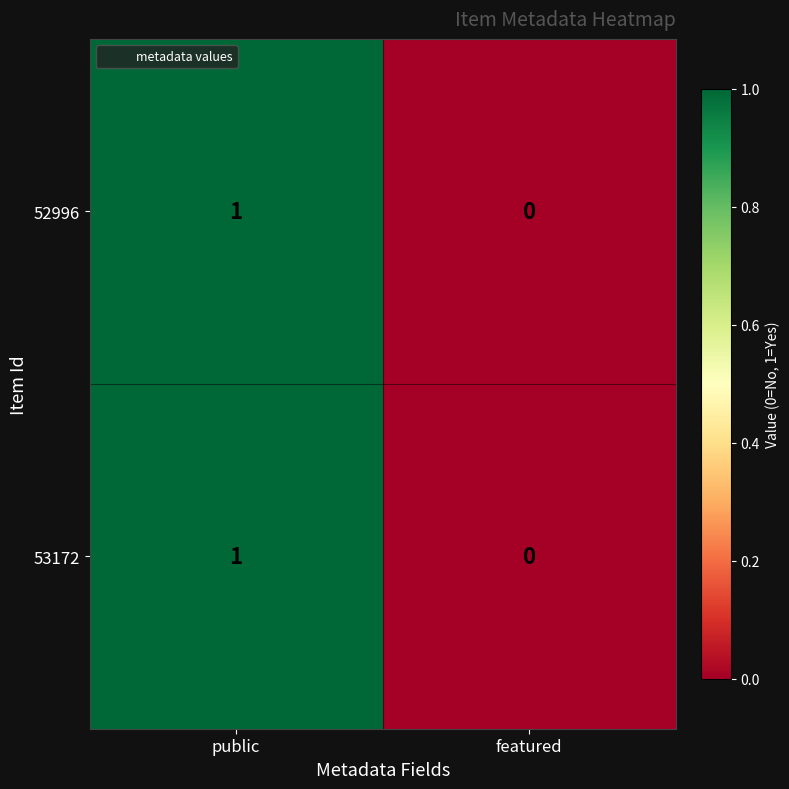

Reading left to right, transcribe all the data shown in this chart.

52996: public=1	featured=0
53172: public=1	featured=0